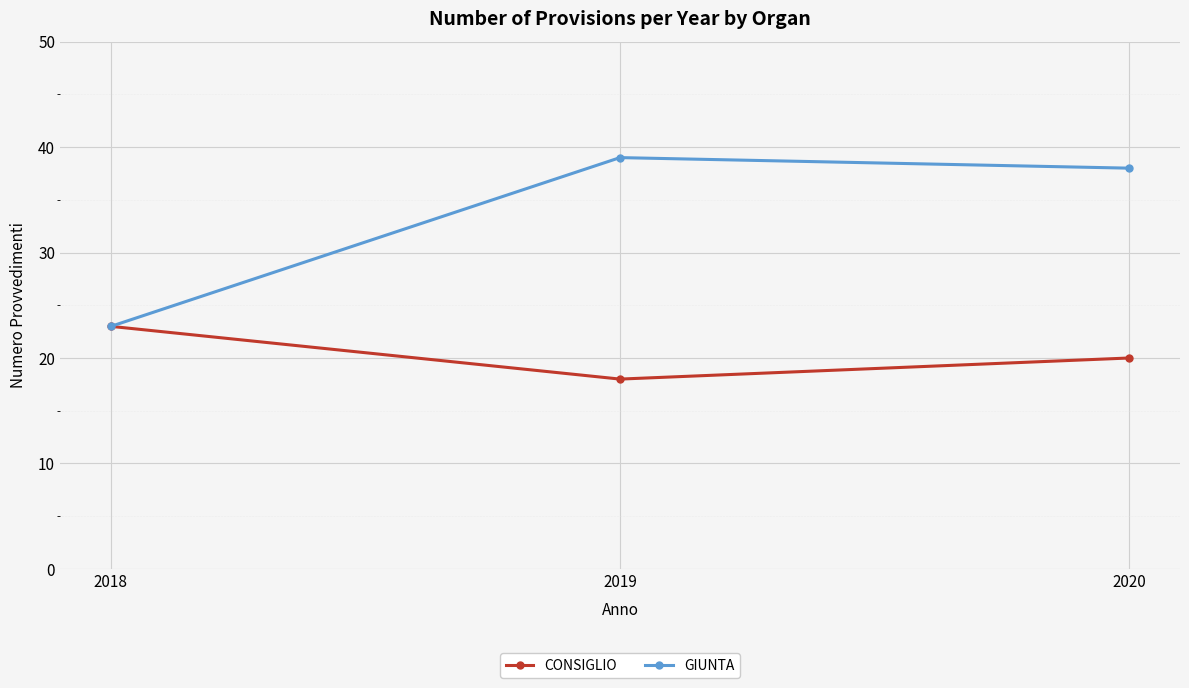

At how many categories does at least one series exceed 27?

2